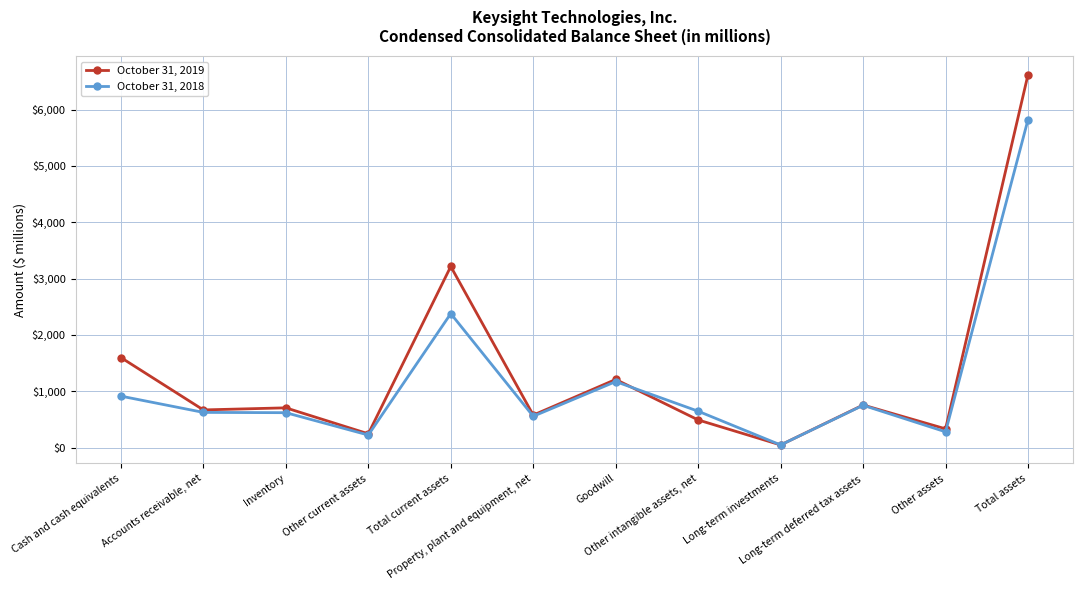

Which series has the widest spread of values?

October 31, 2019